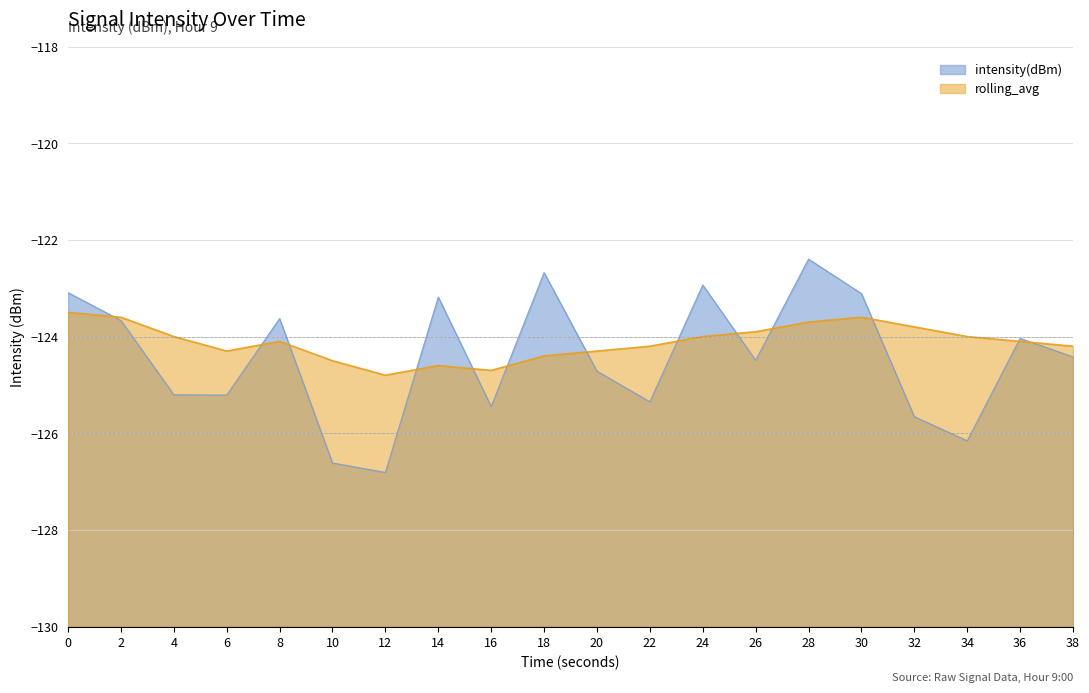

What is the sum of the rolling_avg values at 4 and 32?

-247.8